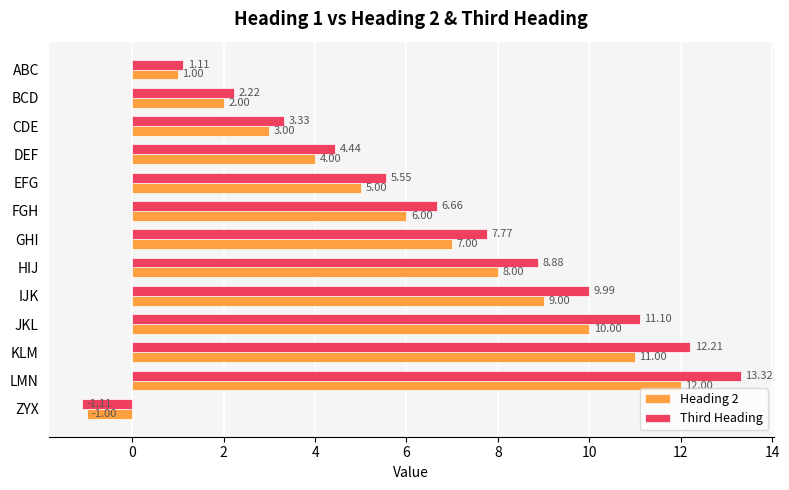

What is the difference between the highest and lowest values at FGH?

0.7